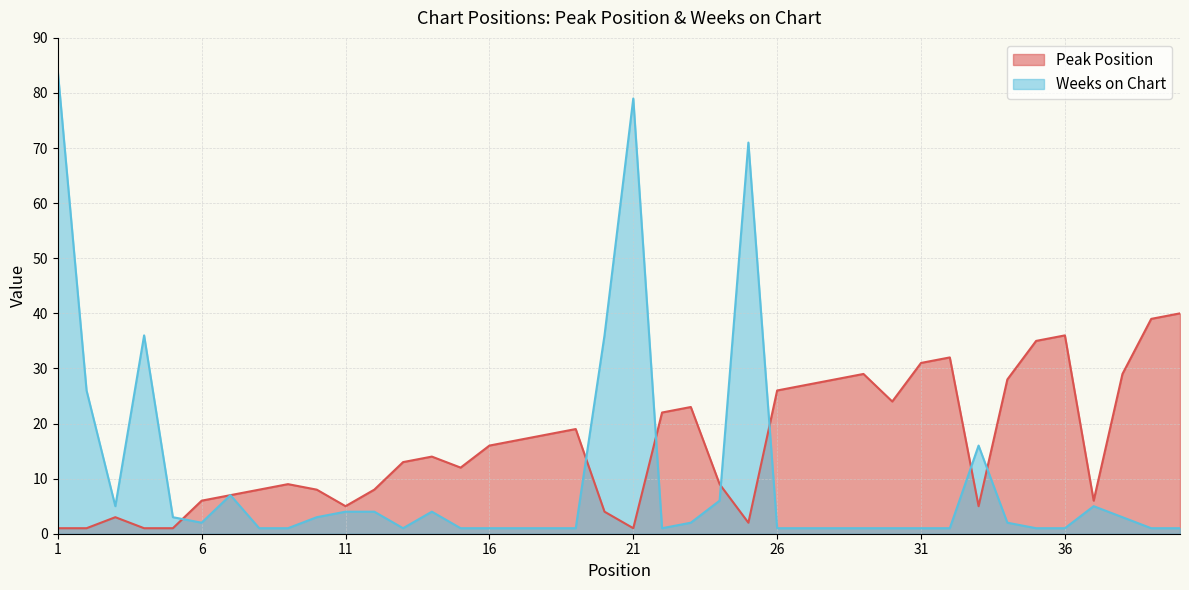

What is the value of the Peak Position point at the 34th from the left?

28